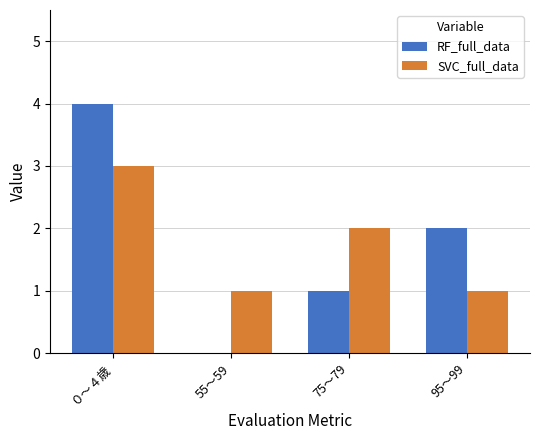

Are the bars grouped side by side (vs. stacked)?

Yes